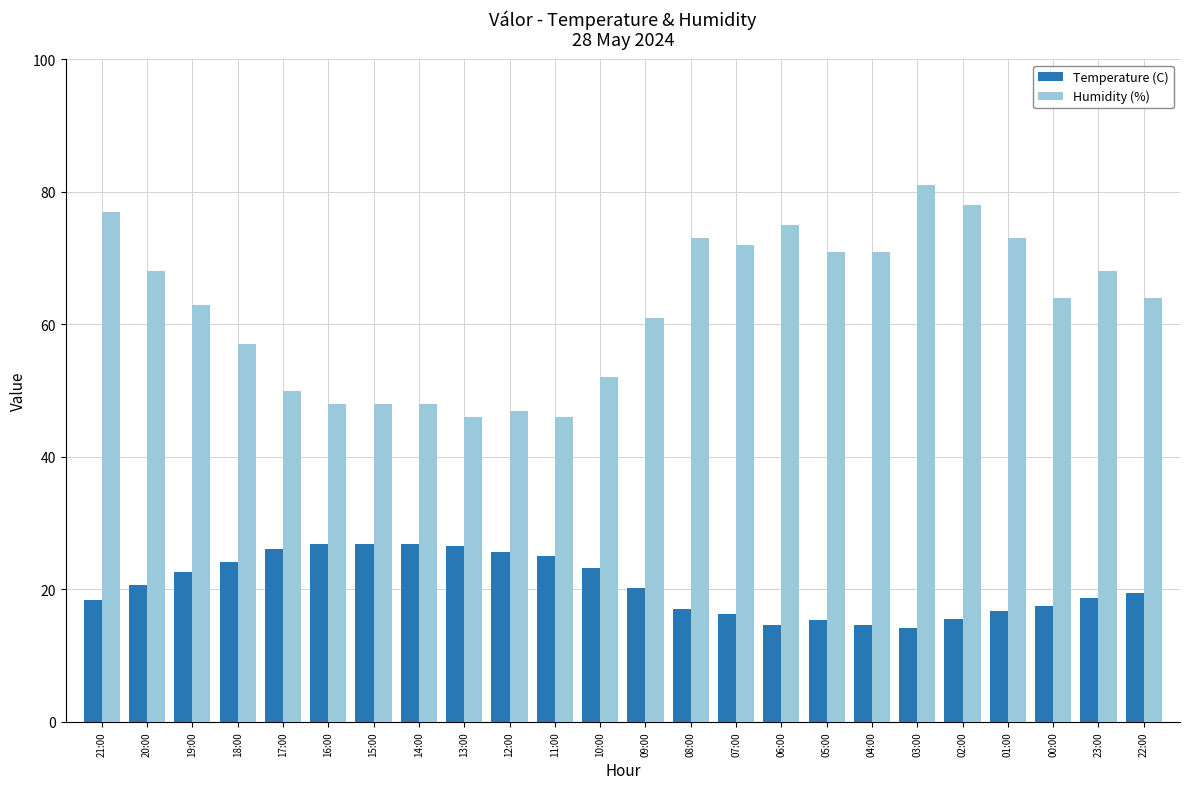

List the series in order of their peak value, lowest first.

Temperature (C), Humidity (%)